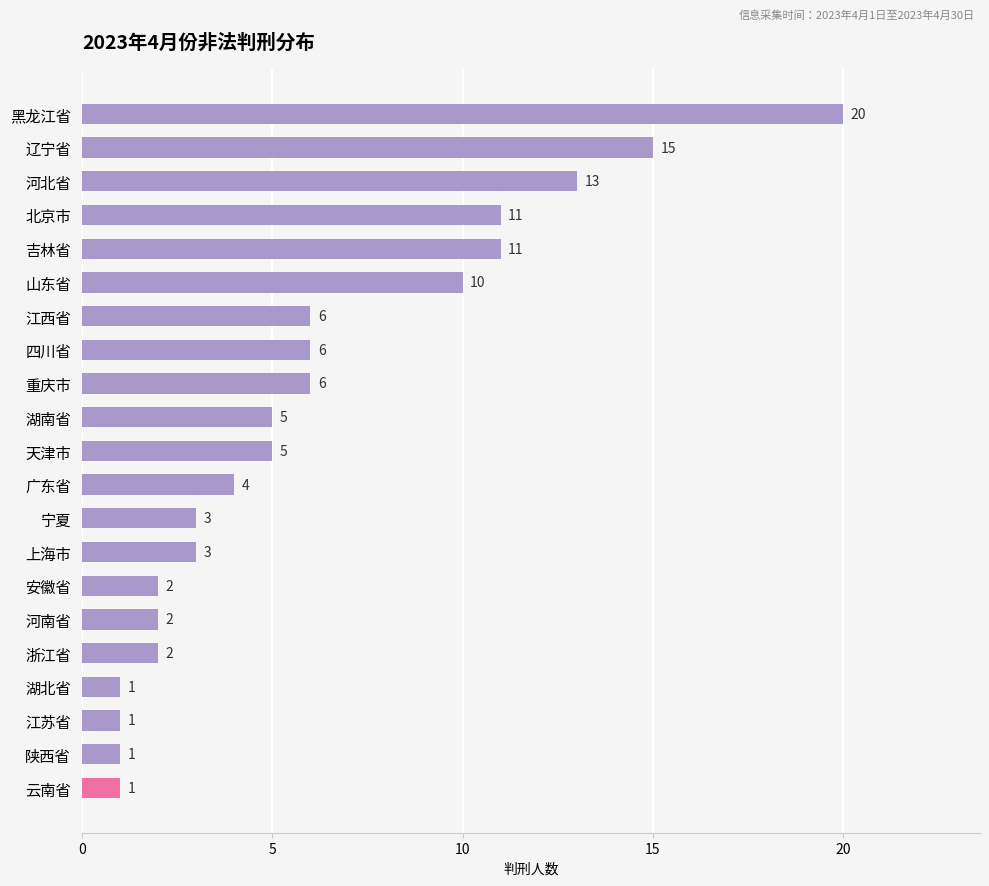

What is the difference between the maximum and minimum values?

19